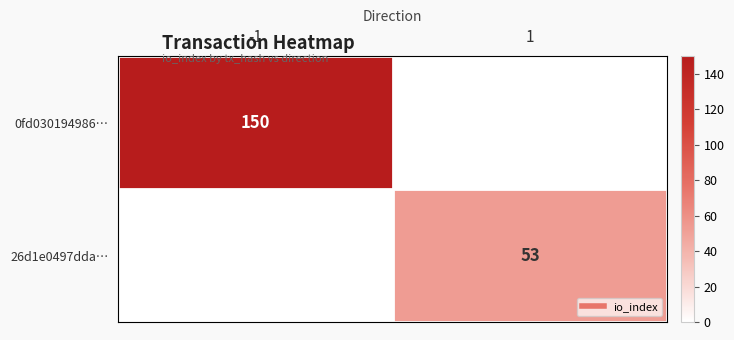

What is the average value of the 26d1e0497dda… series?

26